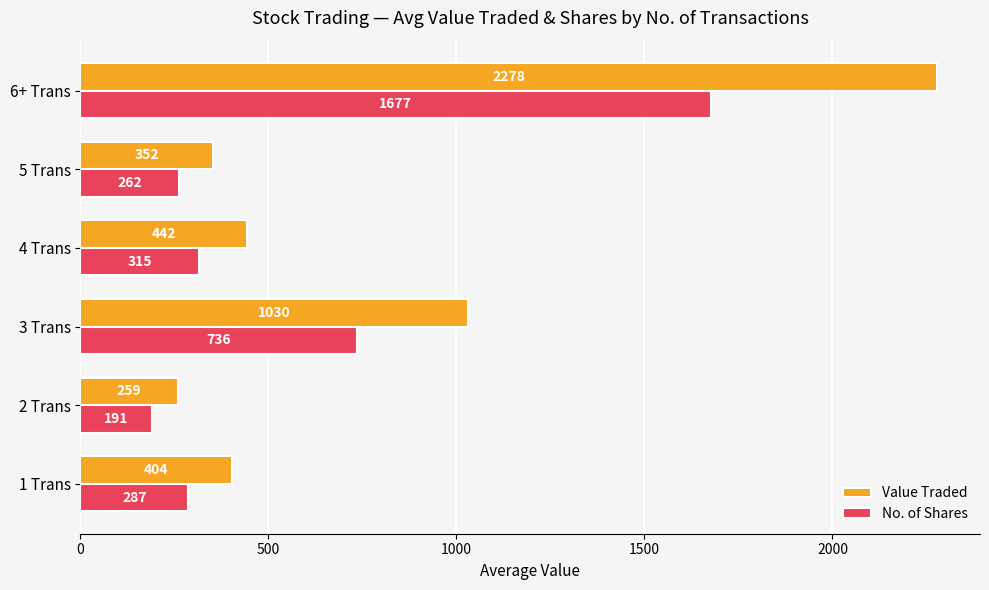

What is the average value of the No. of Shares series?

578.0